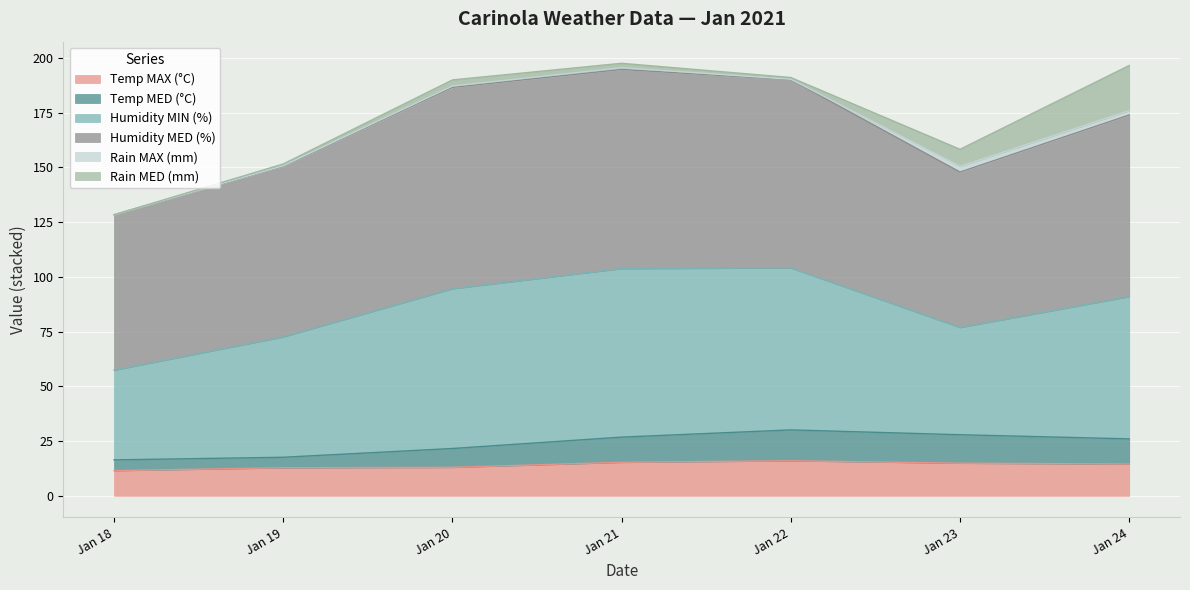

What is the maximum value for Temp MAX (°C)?

16.0